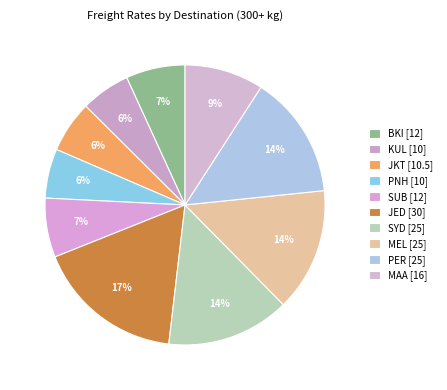

Rank the categories by value from lowest to highest.

KUL, PNH, JKT, BKI, SUB, MAA, SYD, MEL, PER, JED